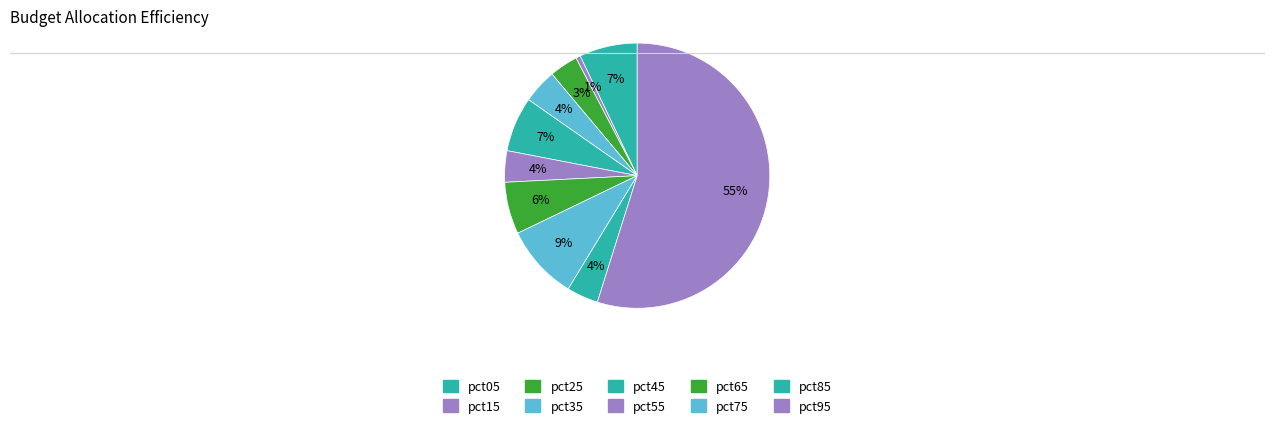

What portion of the pie excludes pct15?

99.4%